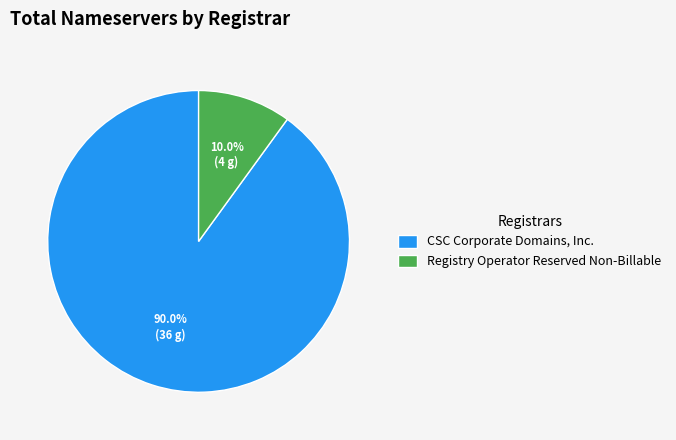

What is the smallest slice in the pie chart?

Registry Operator Reserved Non-Billable